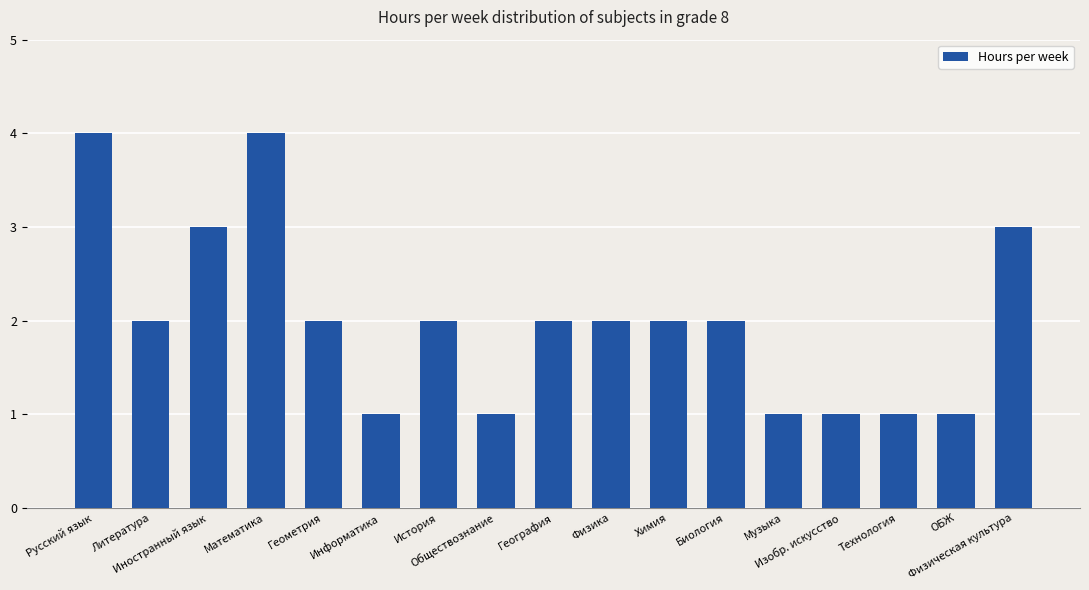

Reading left to right, what are all the values shown in this chart?

Русский язык=4	Литература=2	Иностранный язык=3	Математика=4	Геометрия=2	Информатика=1	История=2	Обществознание=1	География=2	Физика=2	Химия=2	Биология=2	Музыка=1	Изобр. искусство=1	Технология=1	ОБЖ=1	Физическая культура=3